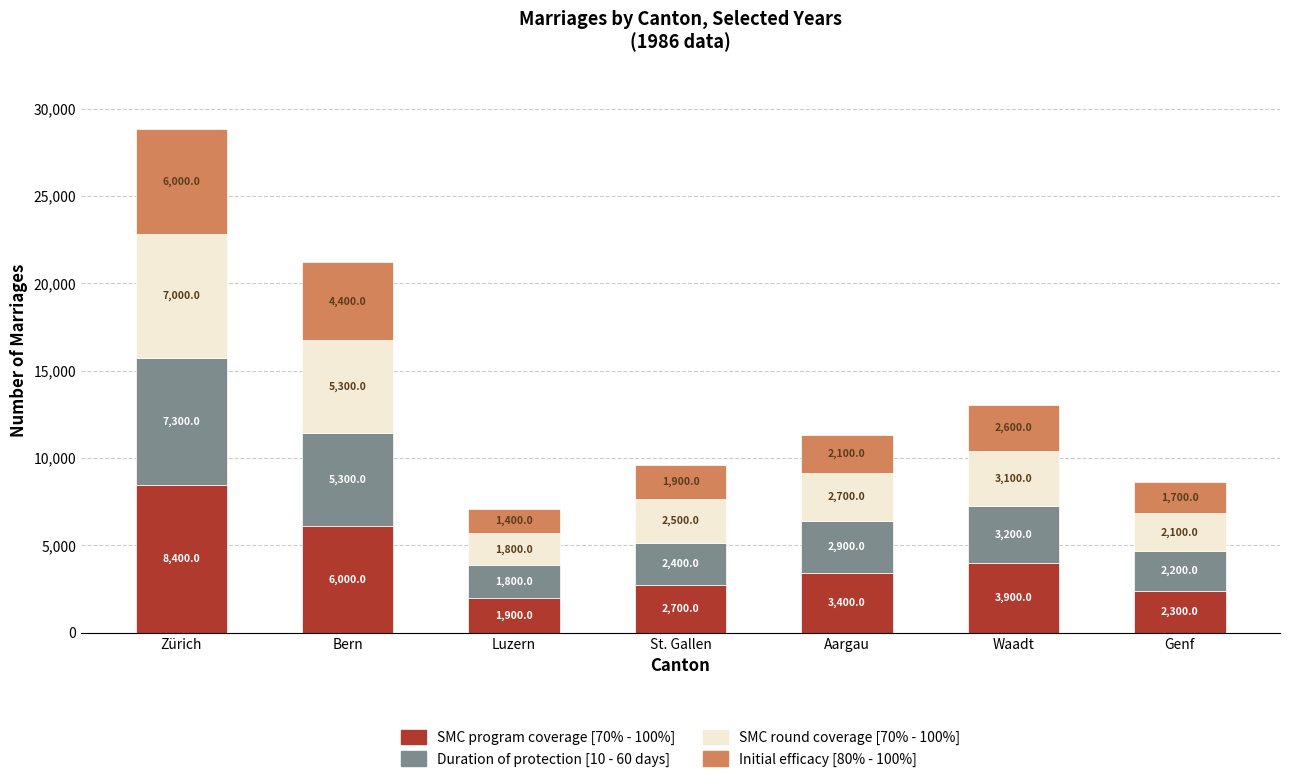

Are the bars grouped side by side (vs. stacked)?

No